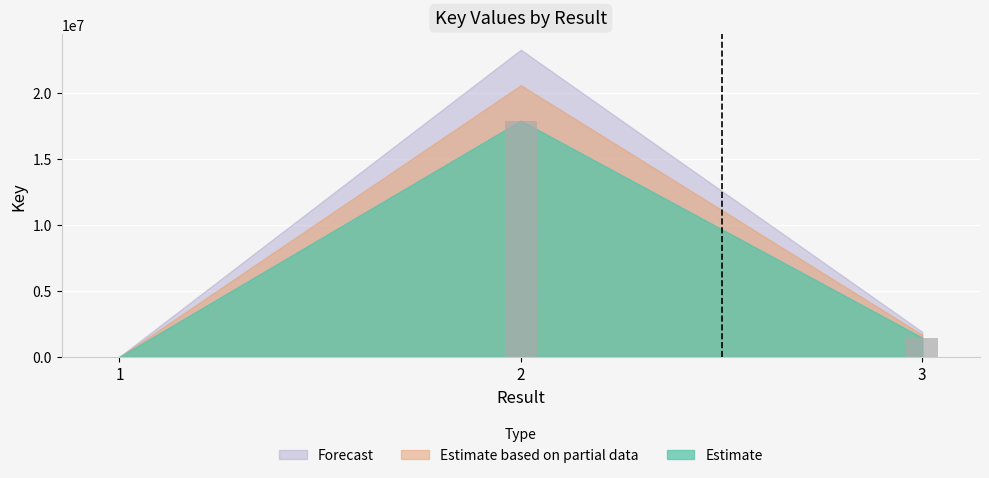

What is the maximum value shown in the chart?

17887066